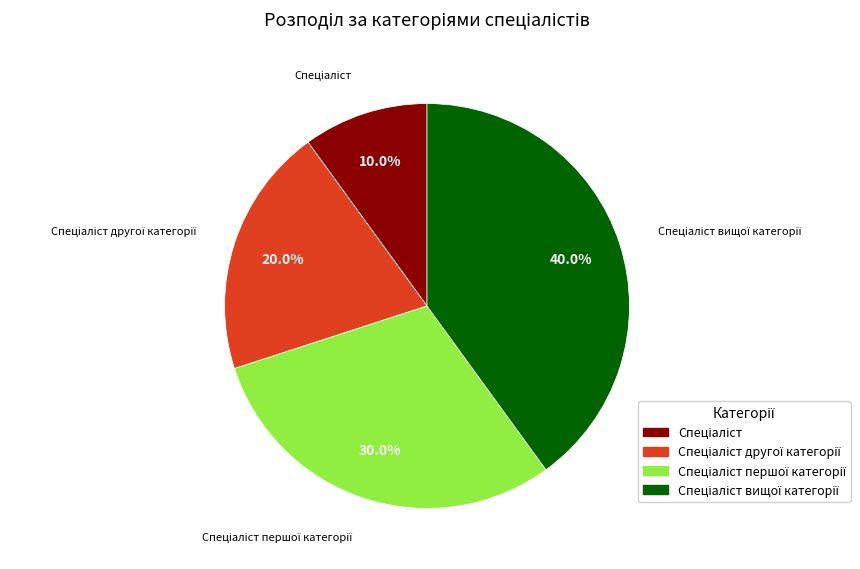

How many slices are in this pie chart?

4